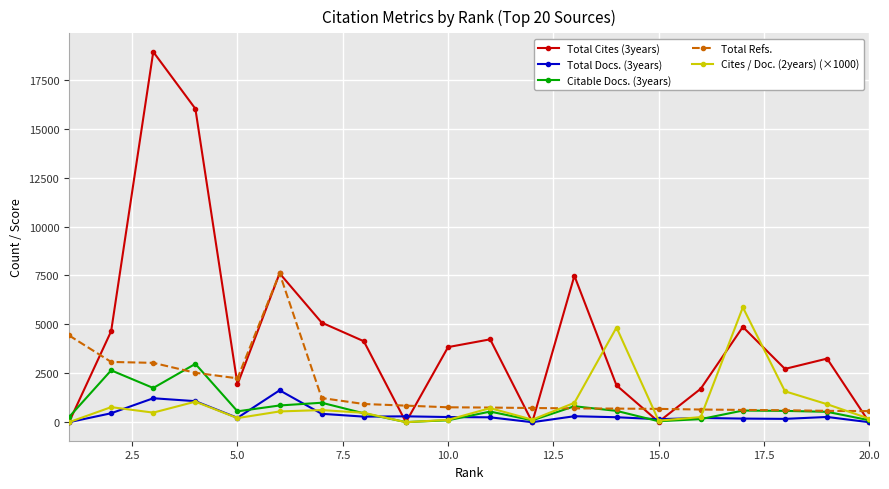

True or false: Total Docs. (3years) has more than 1 points higher than both neighbors.

True